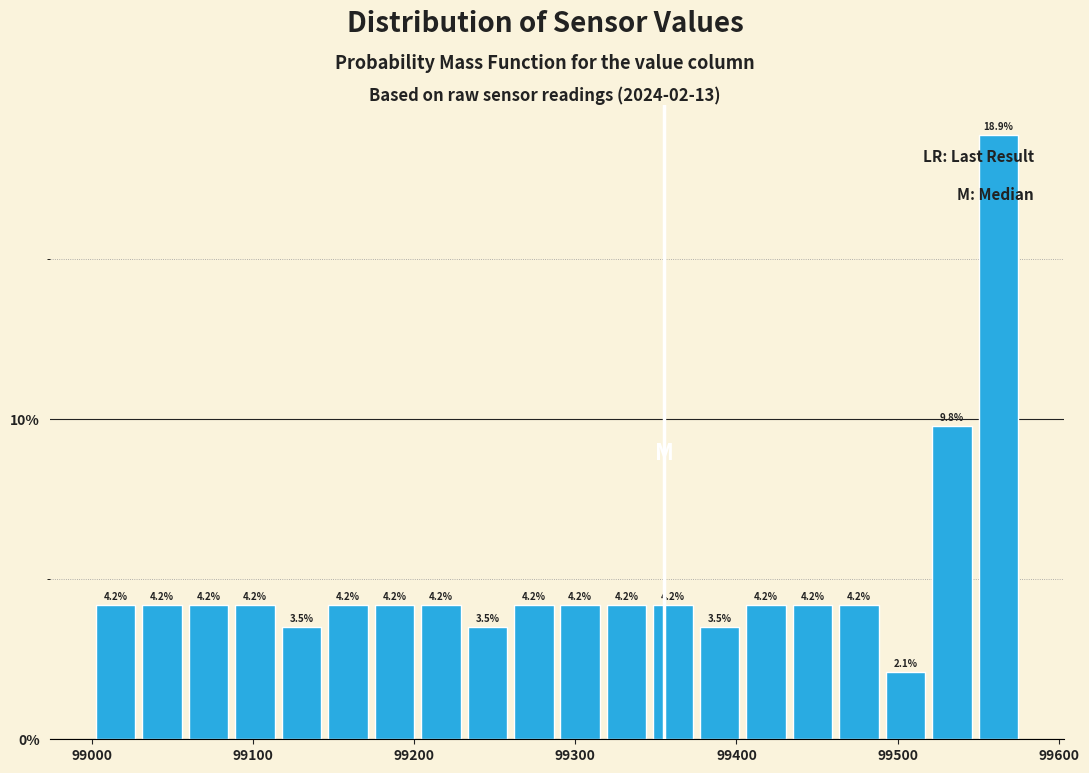

Read against the x-axis, roughly where is the centre of the tallest bar?

99560